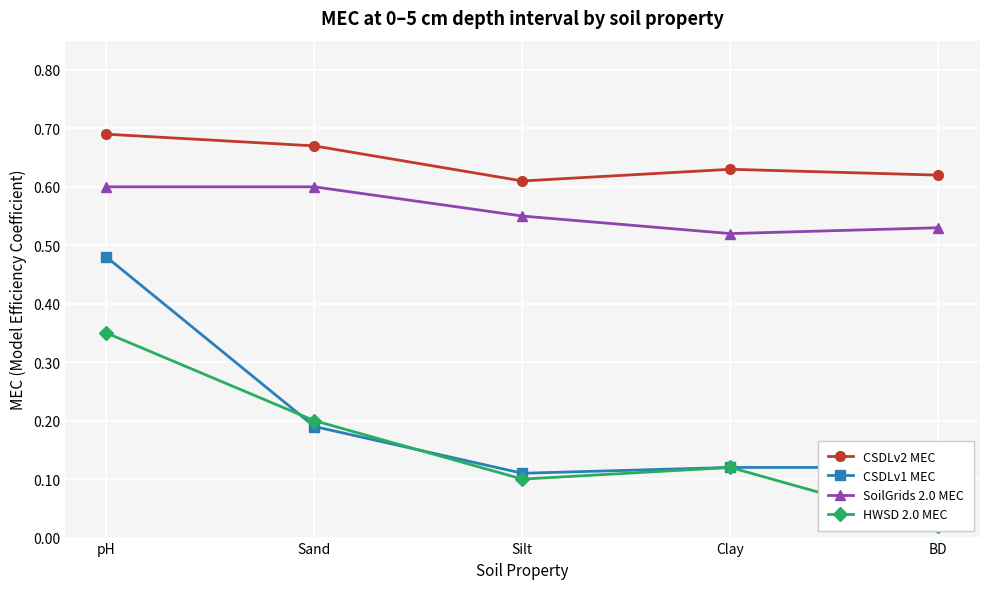

What is the lowest value of the CSDLv1 MEC series?

0.1